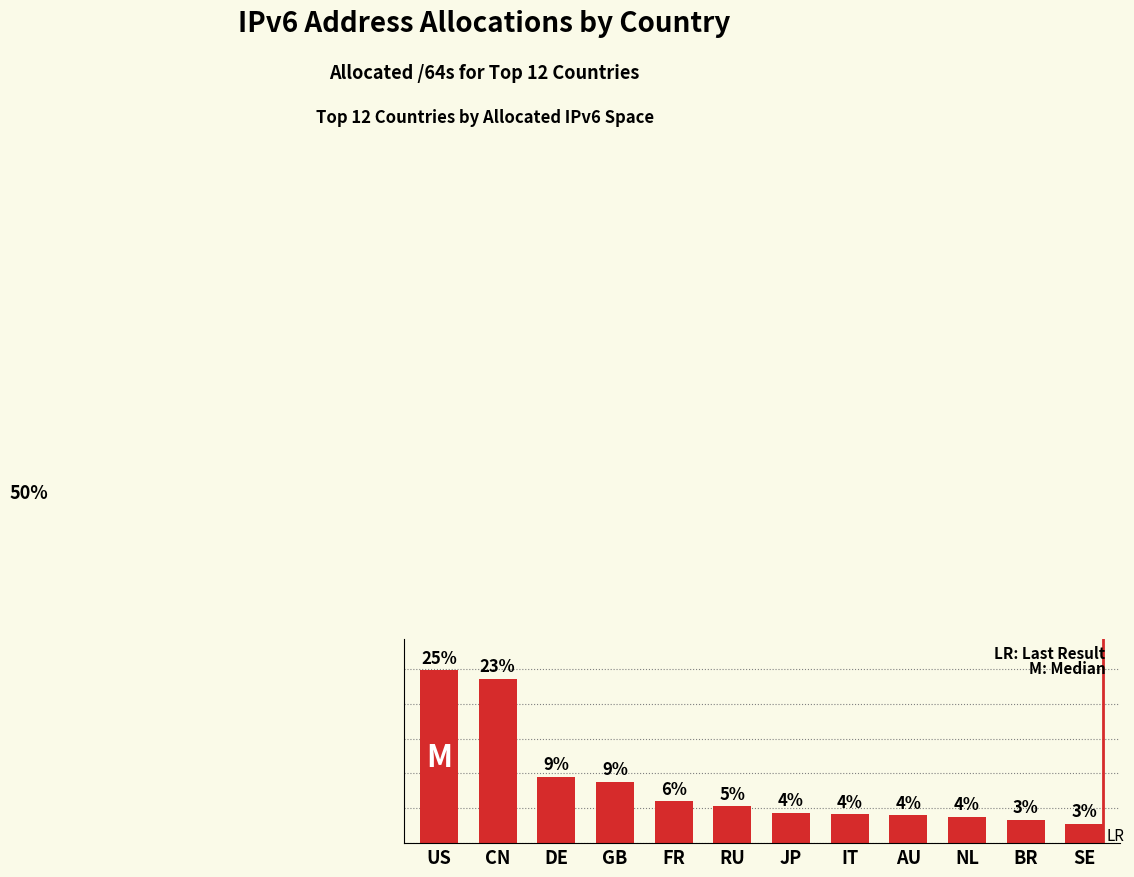

True or false: the data shows 0.4 at US.

False